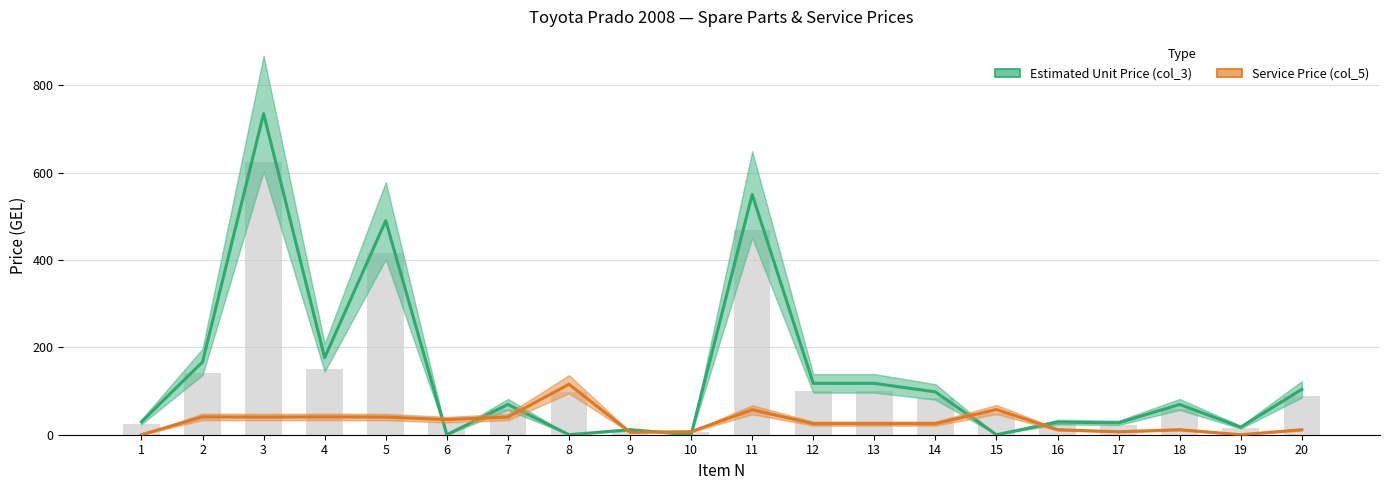

Rank the series at 12 from lowest to highest value.

Service Price (col_5), Estimated Unit Price (col_3)